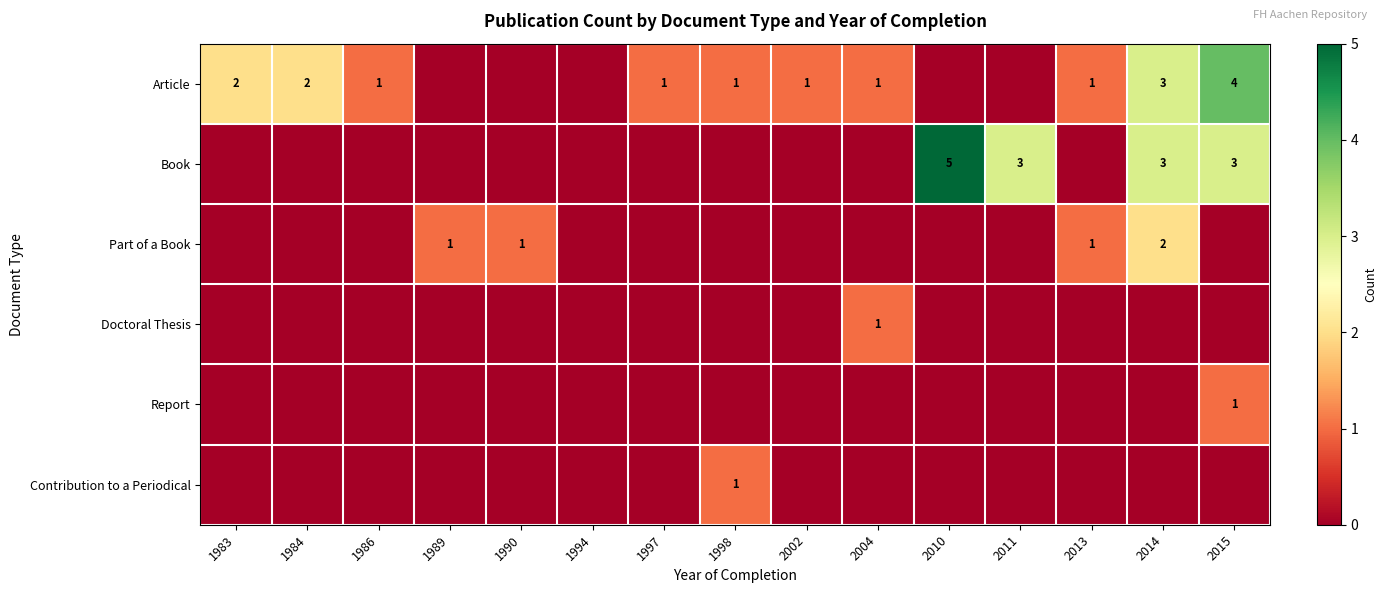

What is the maximum value shown in the chart?

5